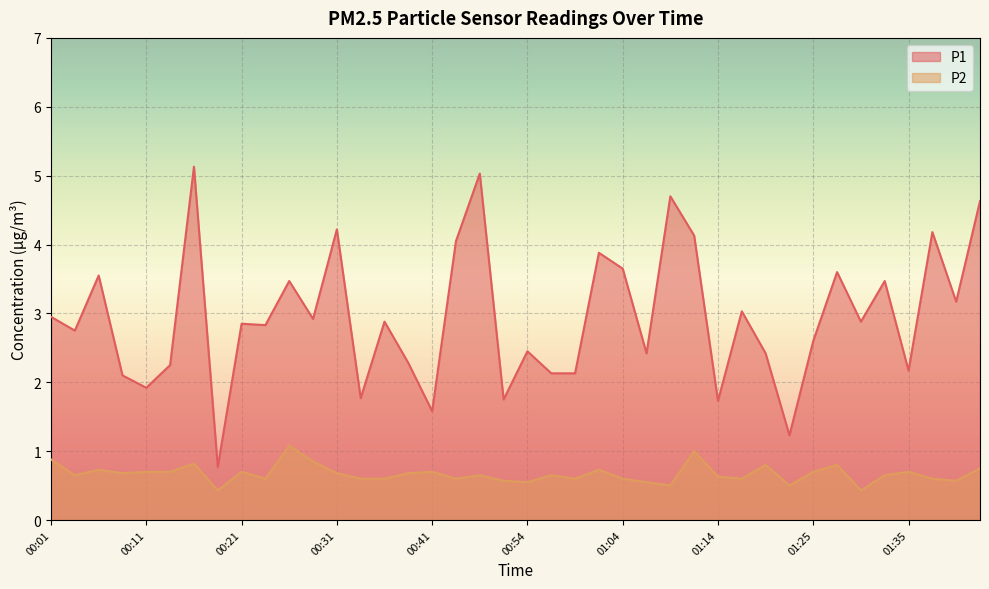

What is the average value of the P1 series?

2.9